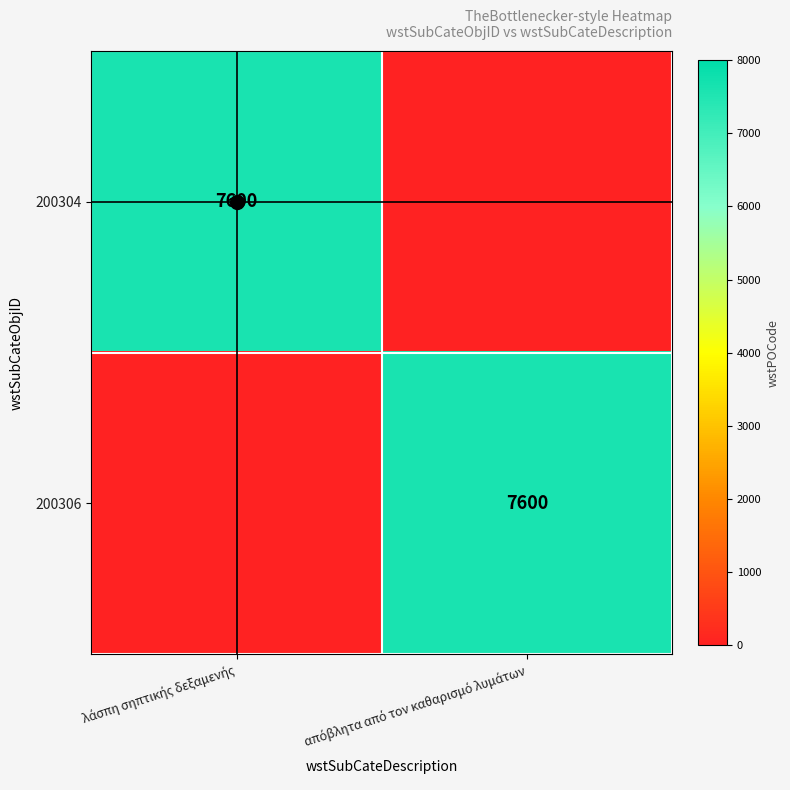

At which category is the sum across all series the highest?

λάσπη σηπτικής δεξαμενής